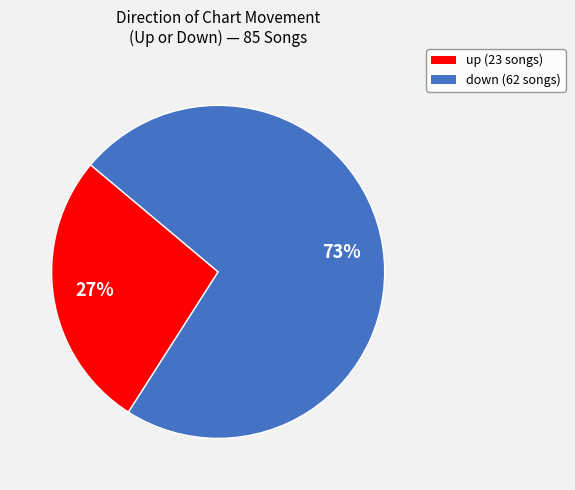

Is there a majority slice in this chart?

Yes